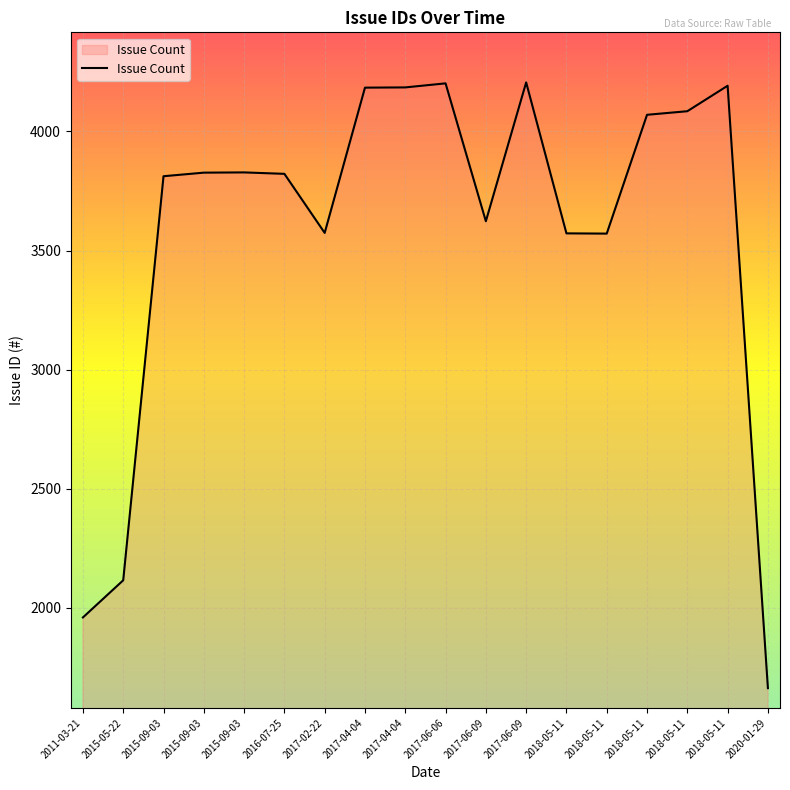

Does the chart have visible grid lines?

Yes